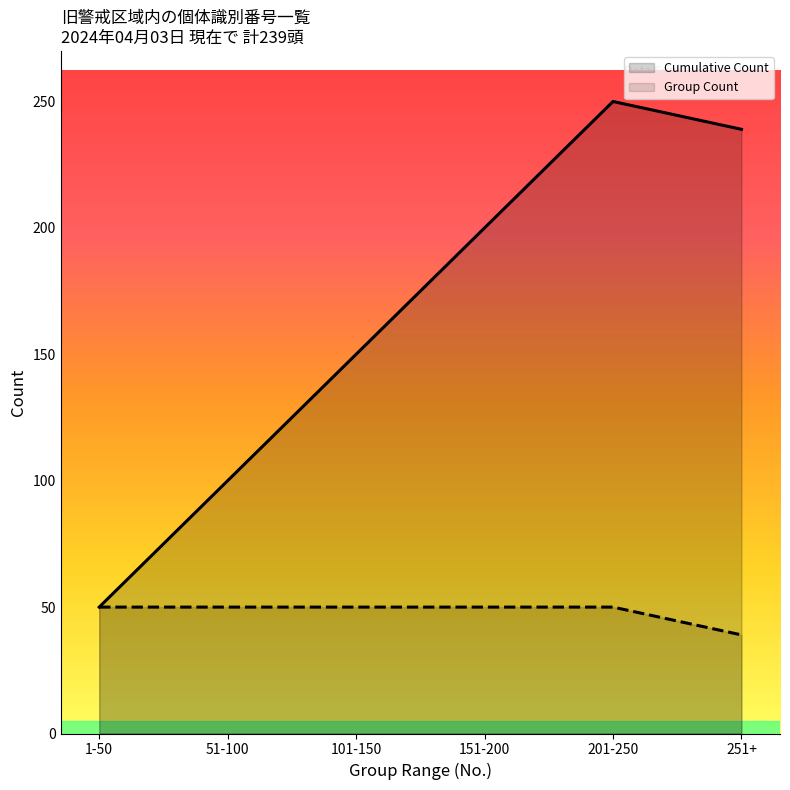

What position from the left is 151-200?

4